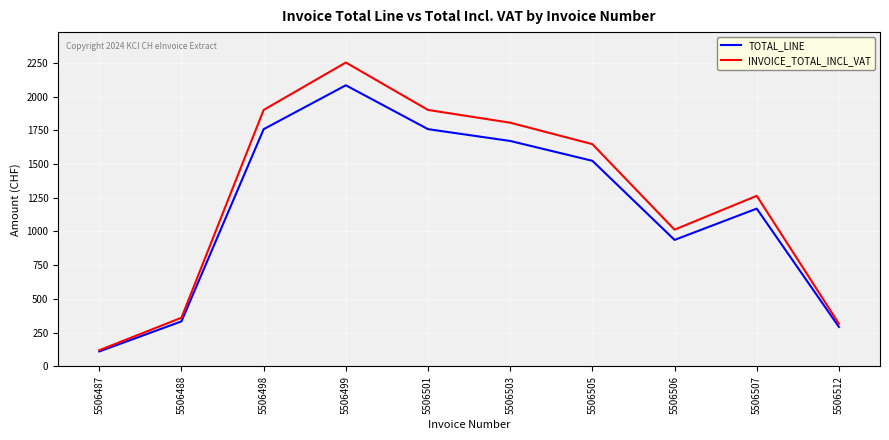

What is the spread (max minus min) of values at 5506507?

94.7